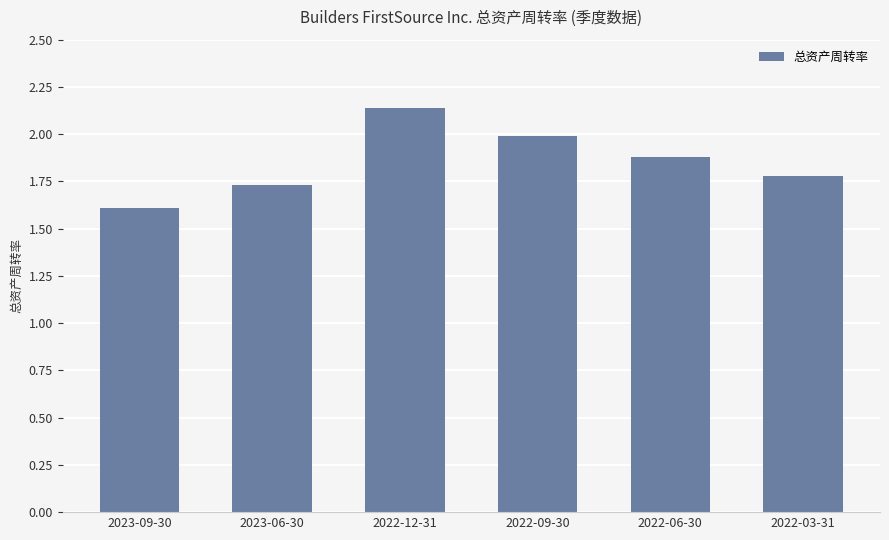

At which category does the chart reach its minimum across all series?

2023-09-30